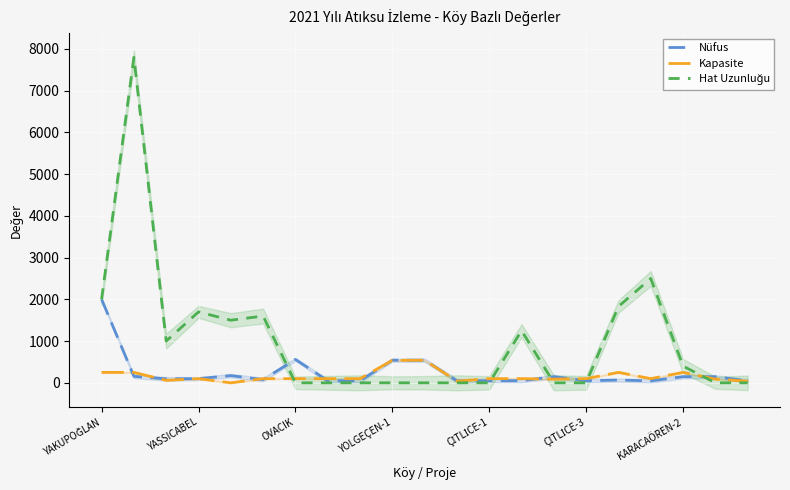

What is the maximum value for Kapasite?

540